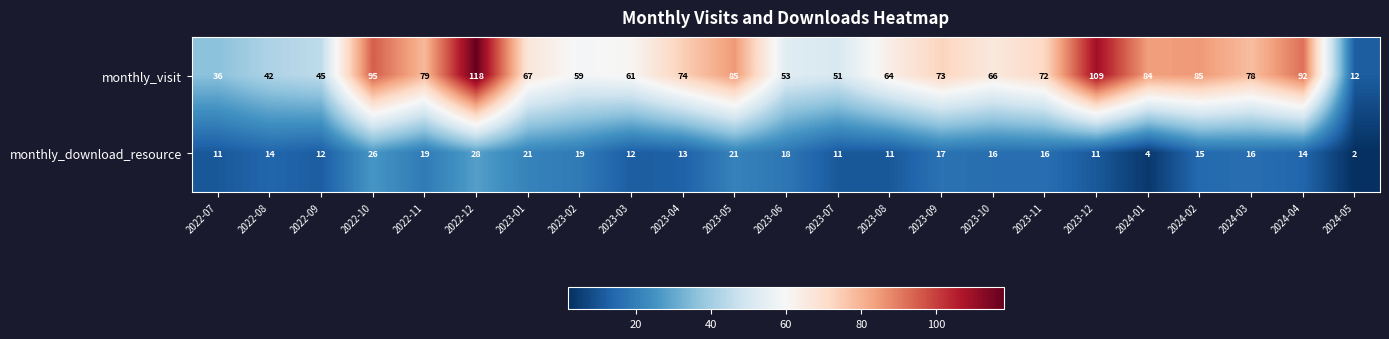

What is the total value across all series at 2023-09?

90